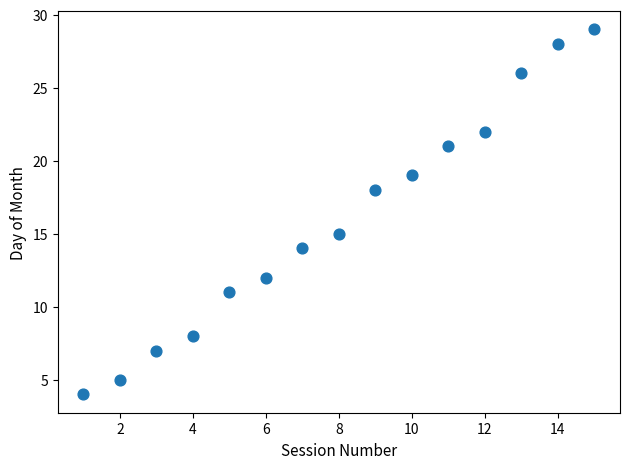

What Y value in the scatter plot is closest to 16?

15